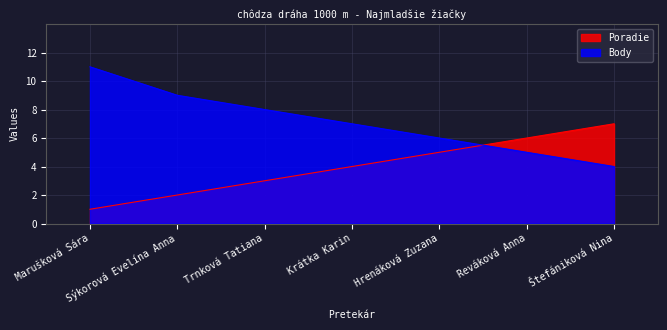

Rank the series by their maximum value, from lowest to highest.

Poradie, Body